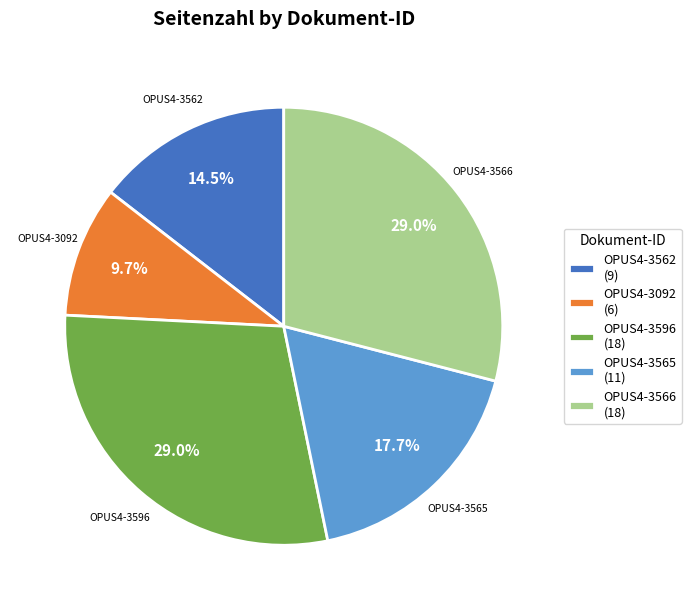

Combined, do OPUS4-3565 (11) and OPUS4-3566 (18) account for over 50%?

No